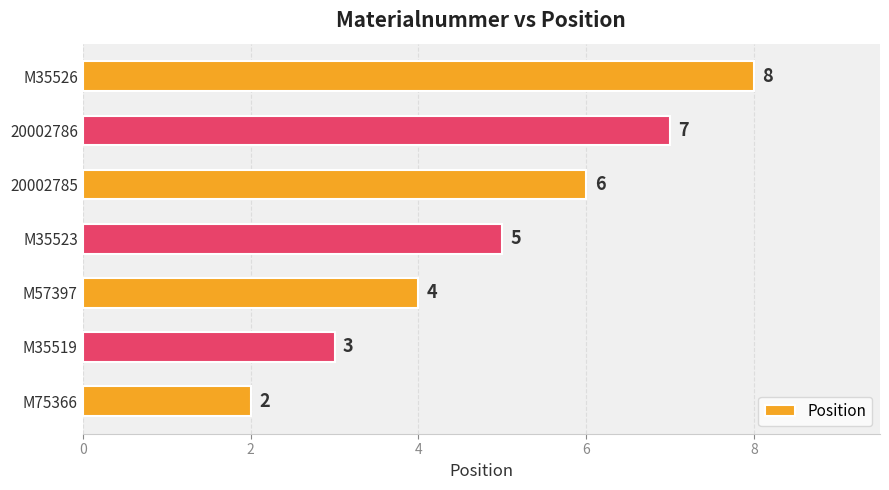

What is the difference between the second highest and minimum values?

5